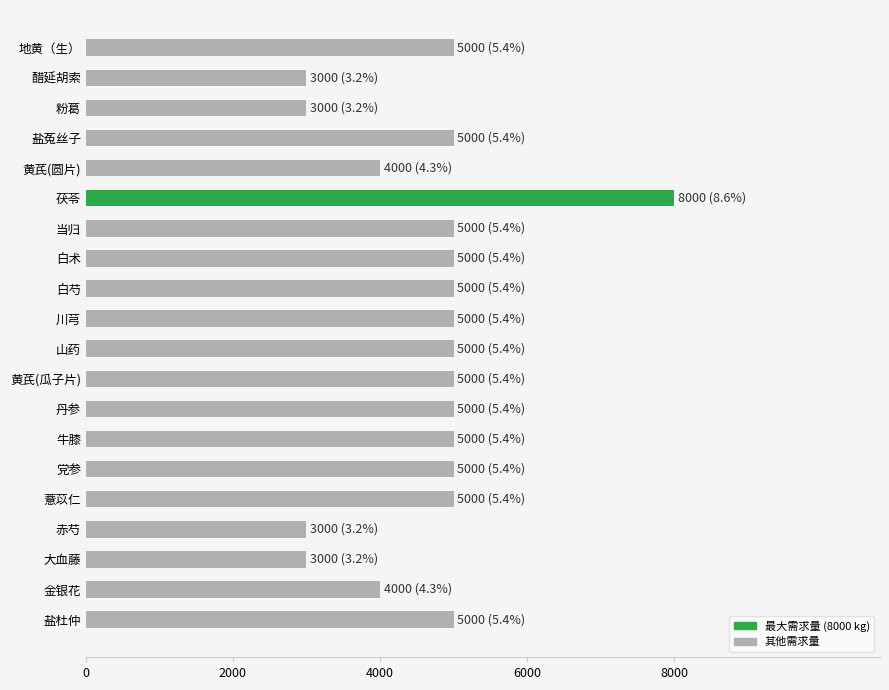

What is the change in value from 当归 to 金银花?

-1000